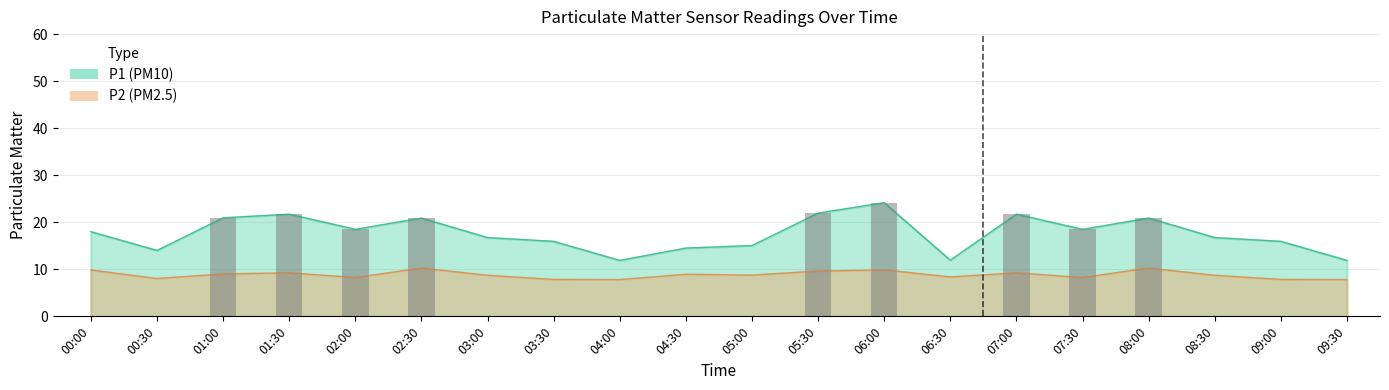

What is the difference between the second highest and second lowest values in the P1 series?

10.0